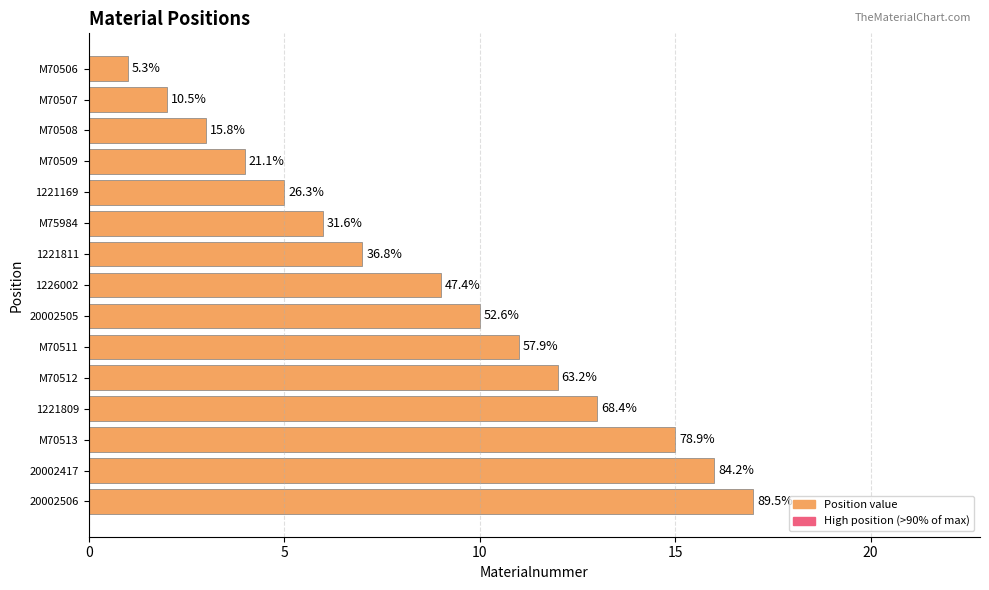

Are the bars horizontal?

Yes